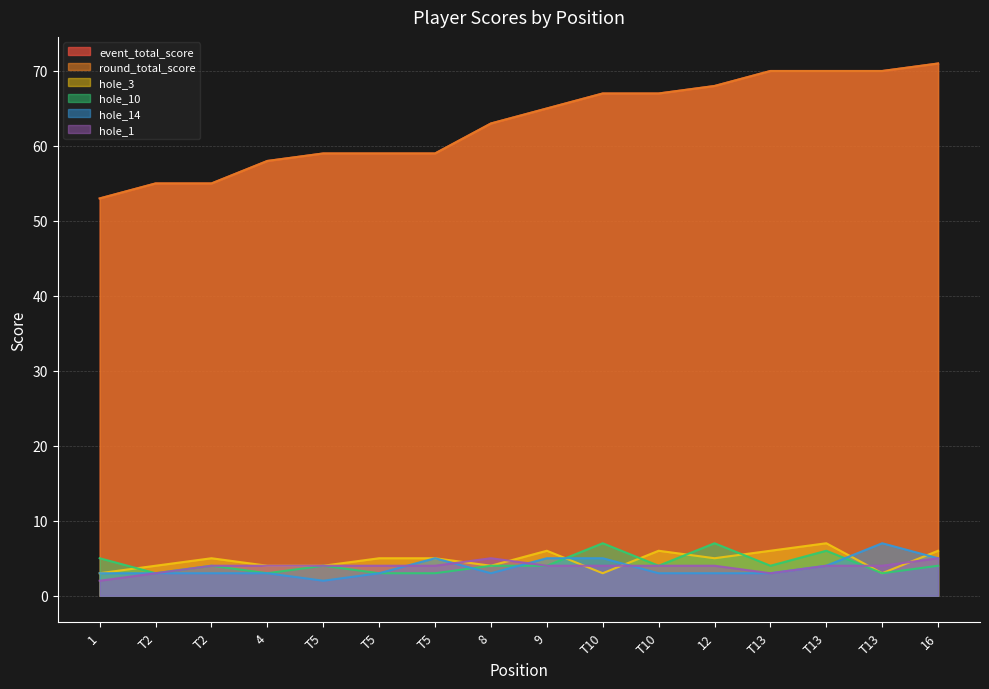

How many lines are shown in the chart?

6